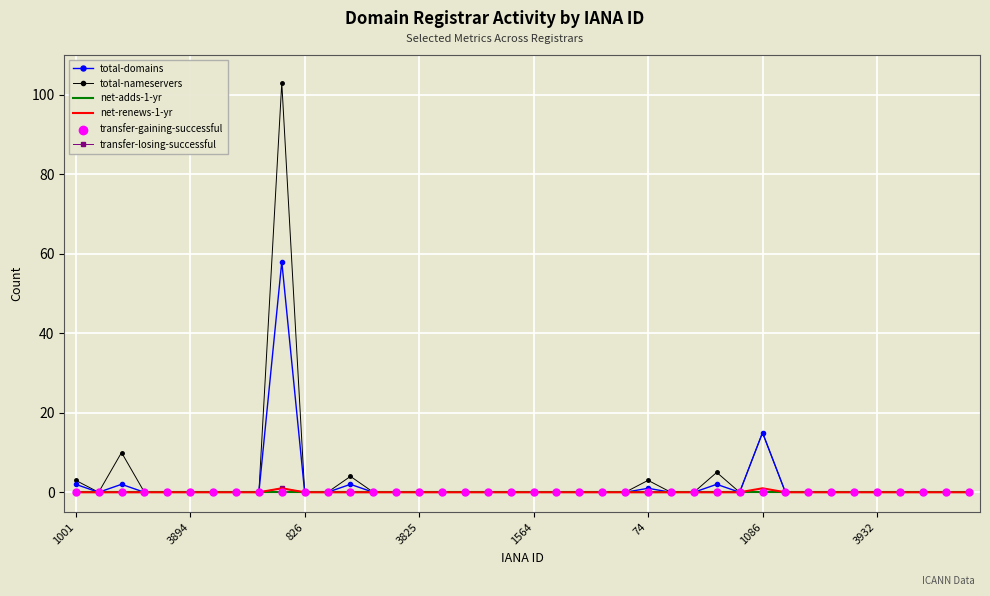

Which series has the widest spread of values?

total-nameservers